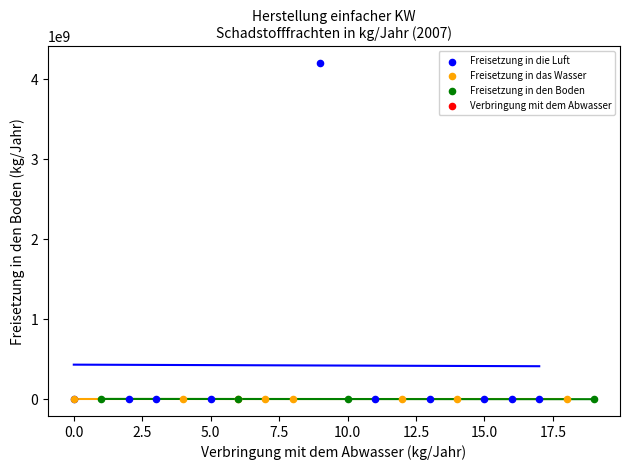

Which series reaches the maximum Y coordinate?

Freisetzung in die Luft